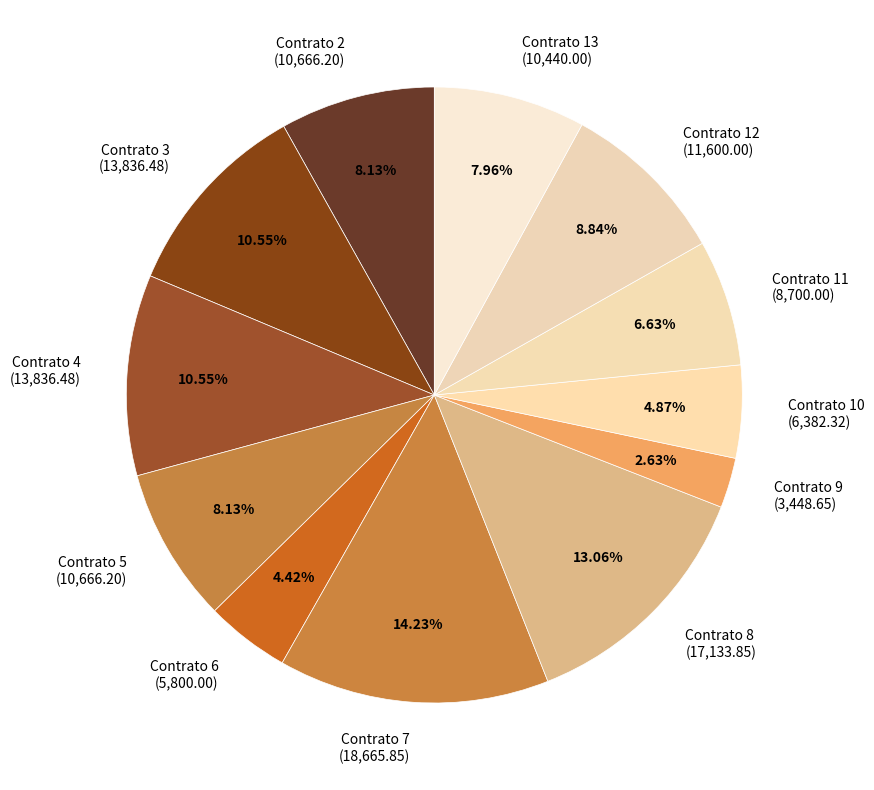

Does Contrato 8 represent more than half of the total?

No